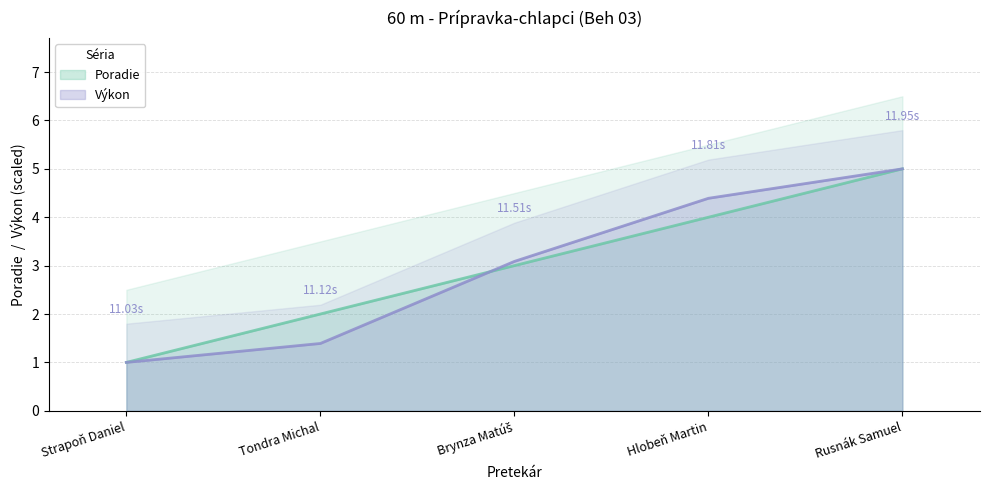

Does the chart display data point markers on the line(s)?

No